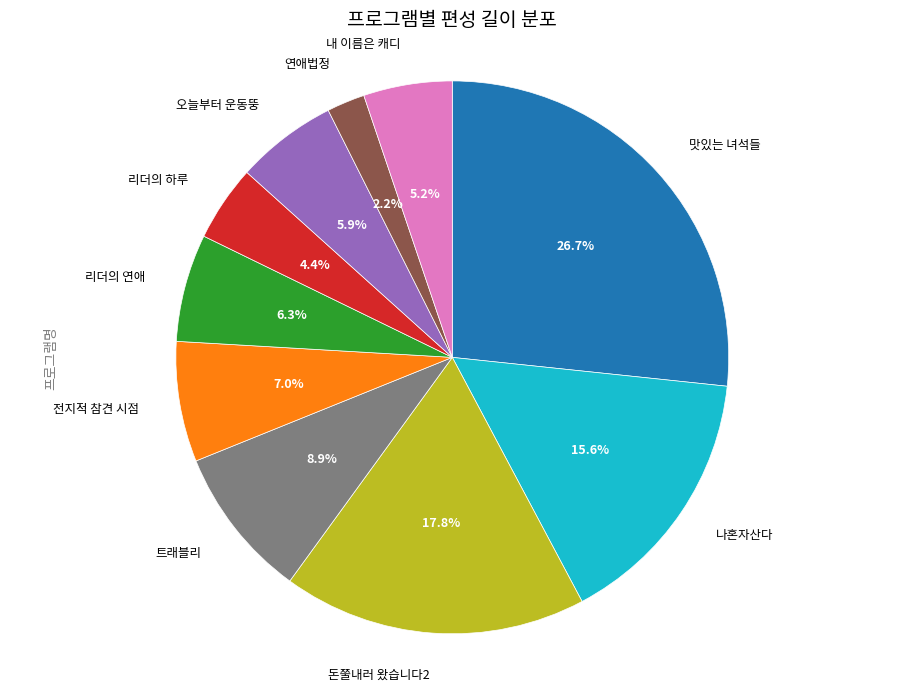

Is there any slice that represents more than half of the pie?

No